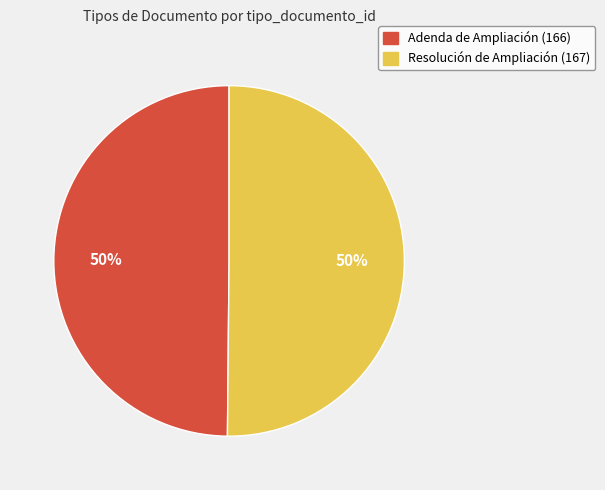

Is it true that Adenda de Ampliación (166) is 50% of the pie?

True